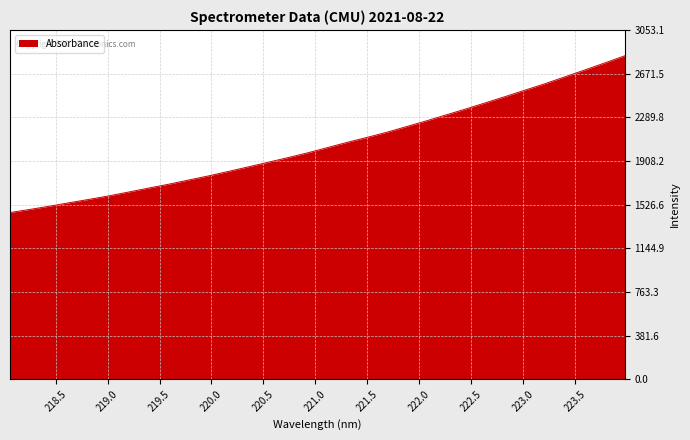

What is the greatest value displayed?

2827.0